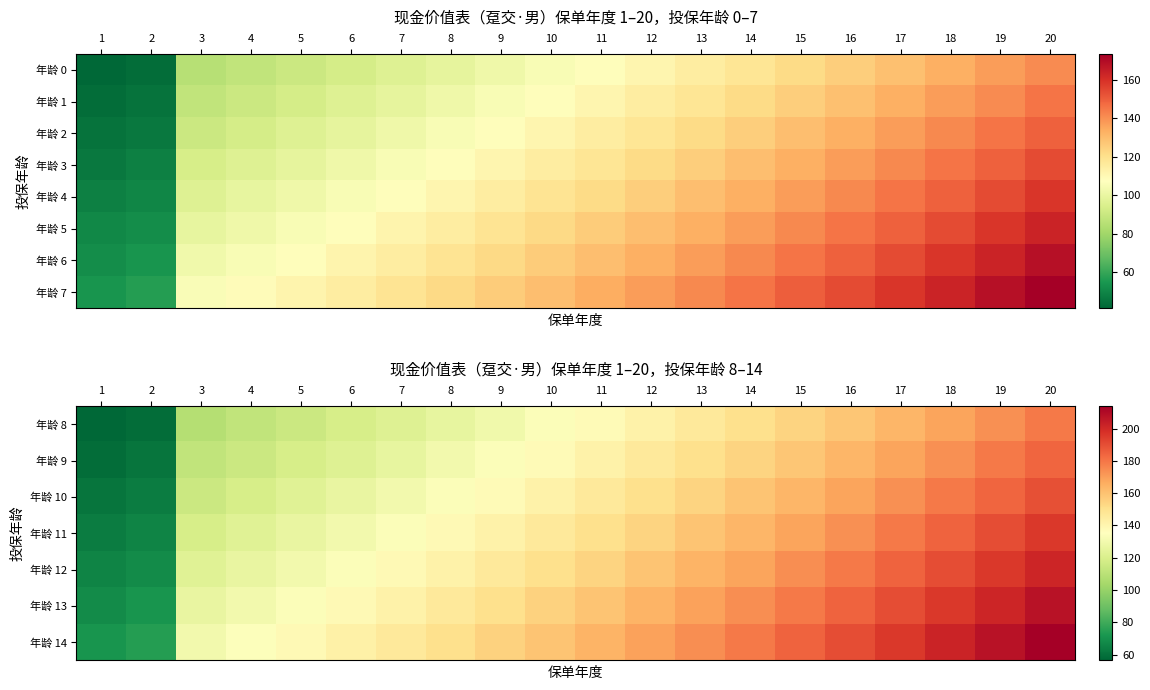

What is the sum of the 年龄 14 values at 13 and 9?

329.1